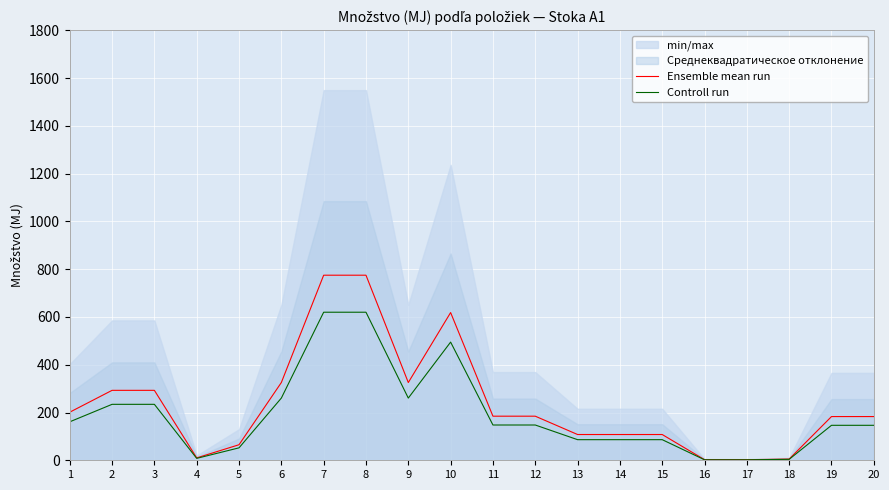

True or false: Controll run has more than 1 interior local peaks.

False